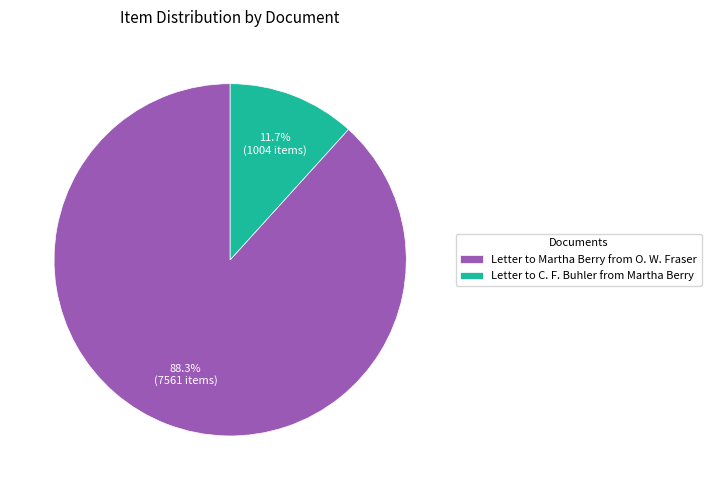

To the nearest percent, what percentage of the pie is Letter to C. F. Buhler from Martha Berry?

12%